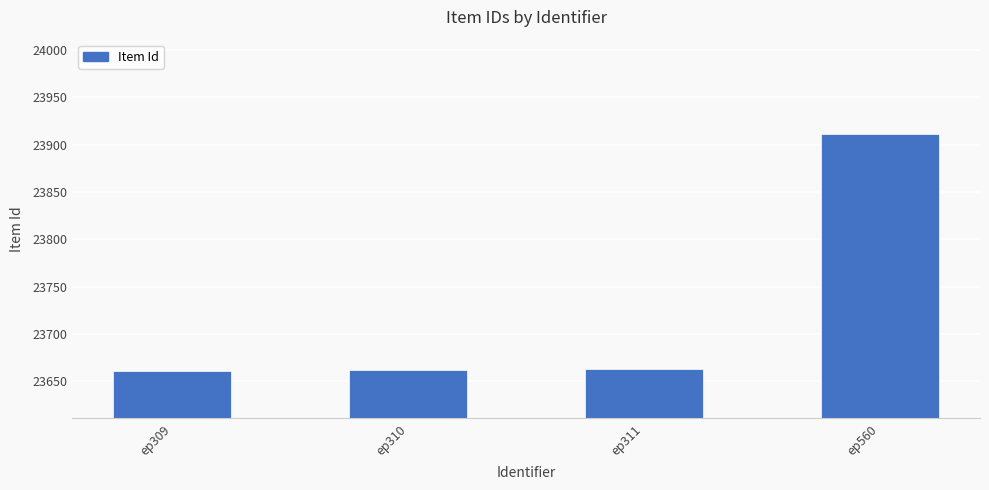

What is the value of the 2nd bar from the left?

23662